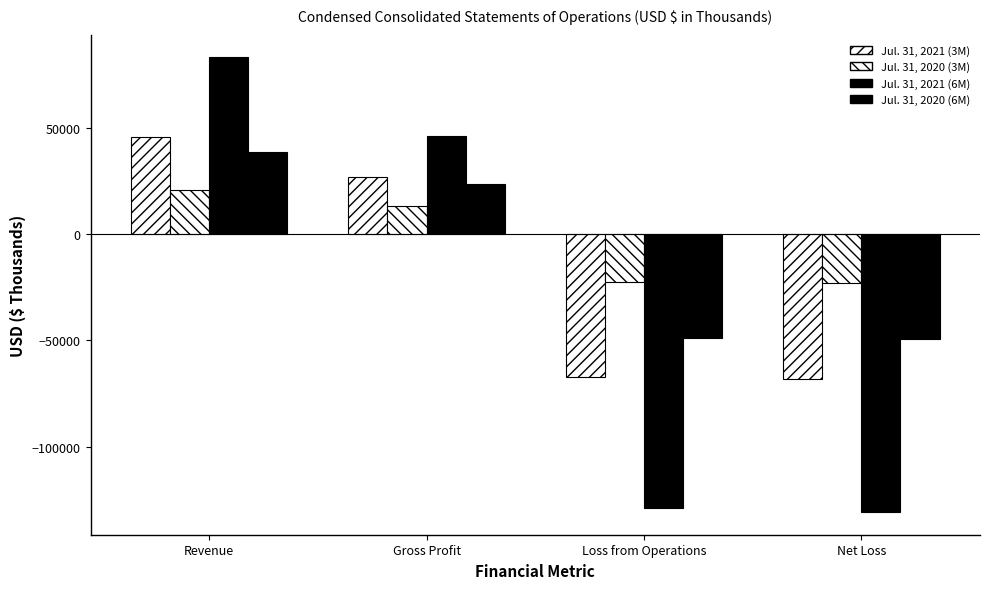

Does the chart contain any negative values?

Yes